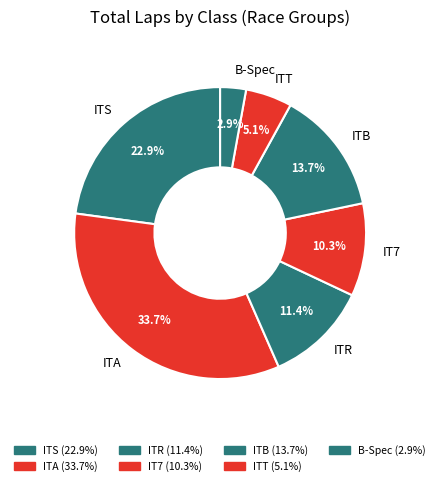

Which category has the smallest portion of the pie?

B-Spec